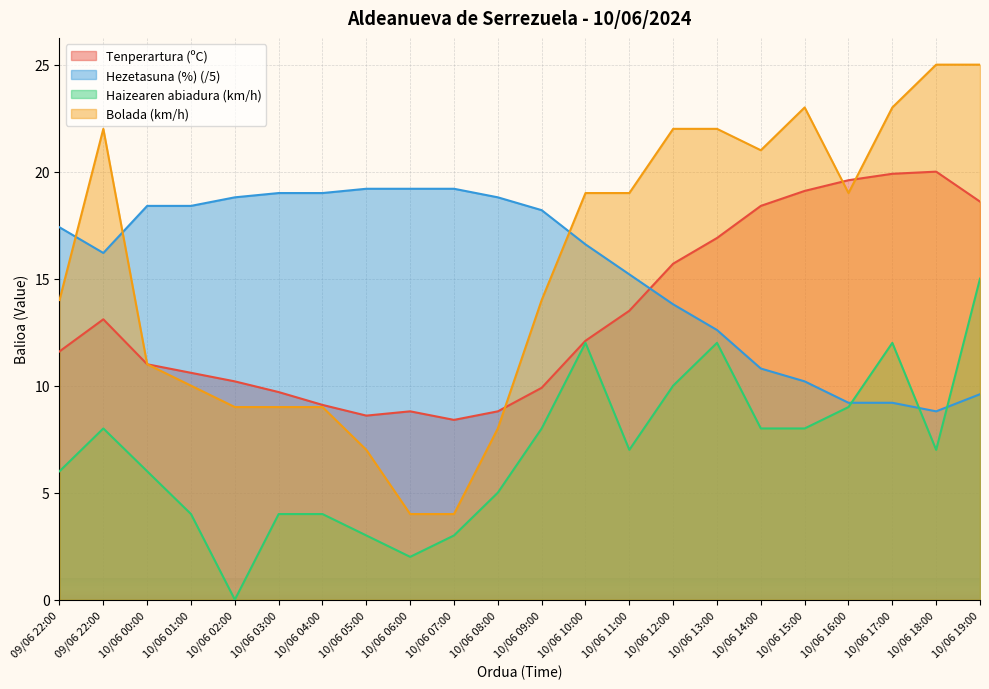

What is the difference between the second highest and second lowest values in the Tenperartura (ºC) series?

11.3